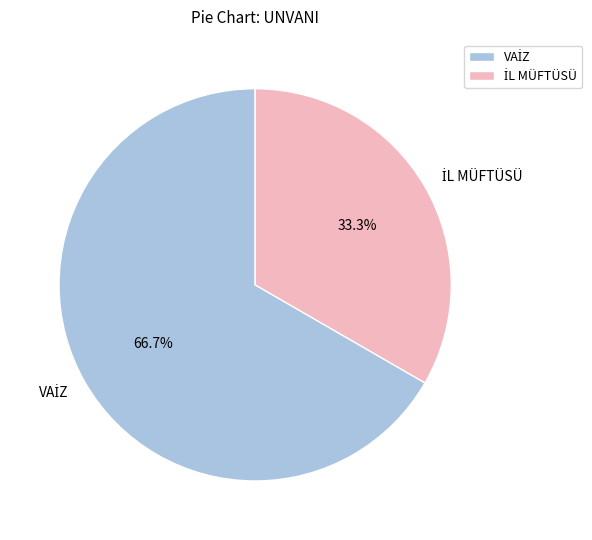

Is there any slice that represents more than half of the pie?

Yes